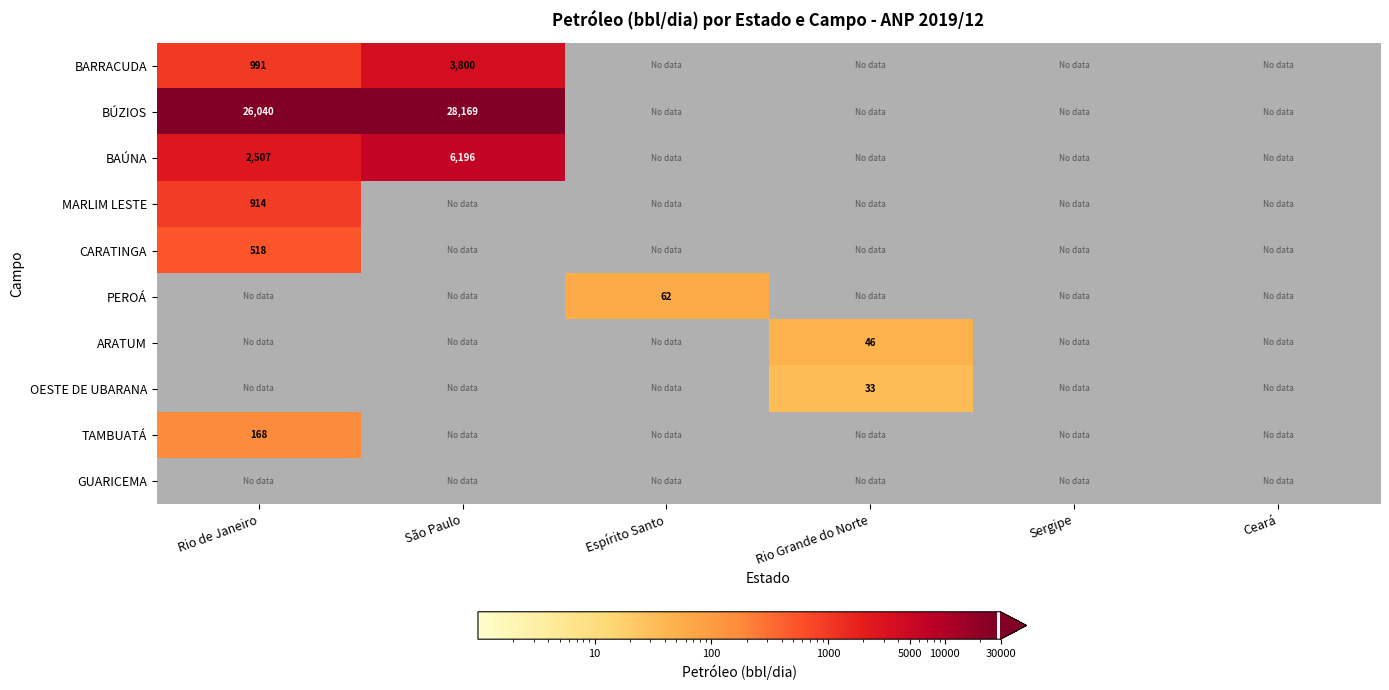

Which has a higher value, Rio Grande do Norte or Ceará?

Rio Grande do Norte